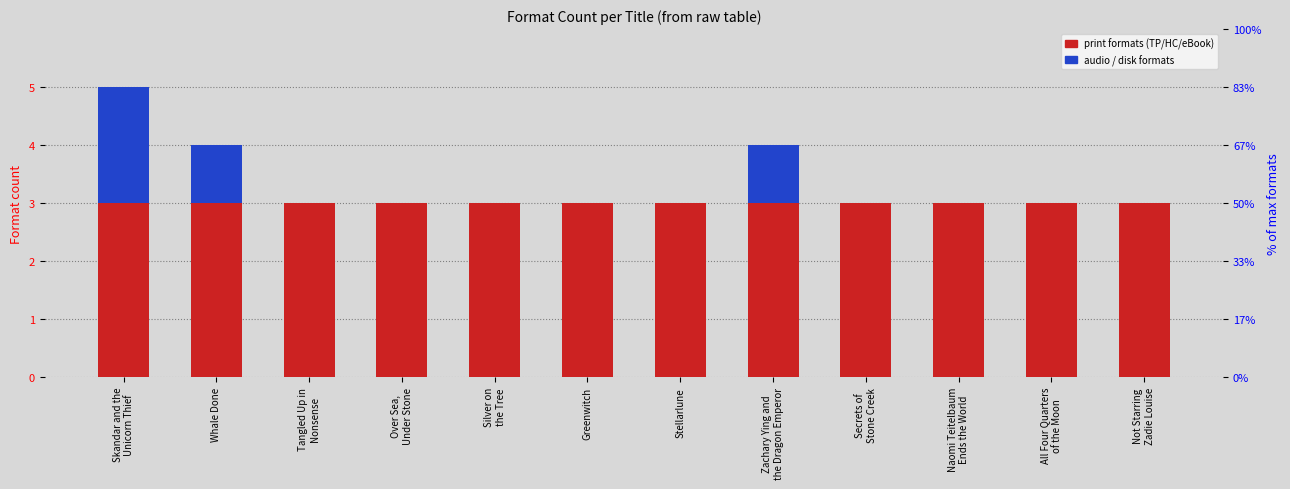

How many groups of bars are there?

12